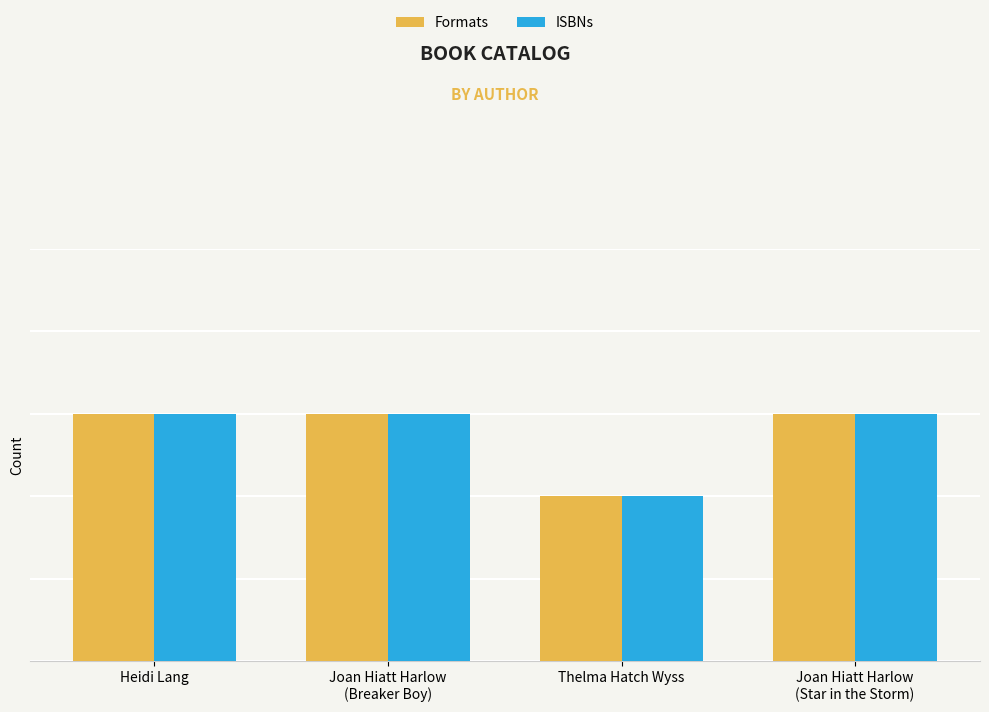

At which category is the sum across all series the highest?

Heidi Lang